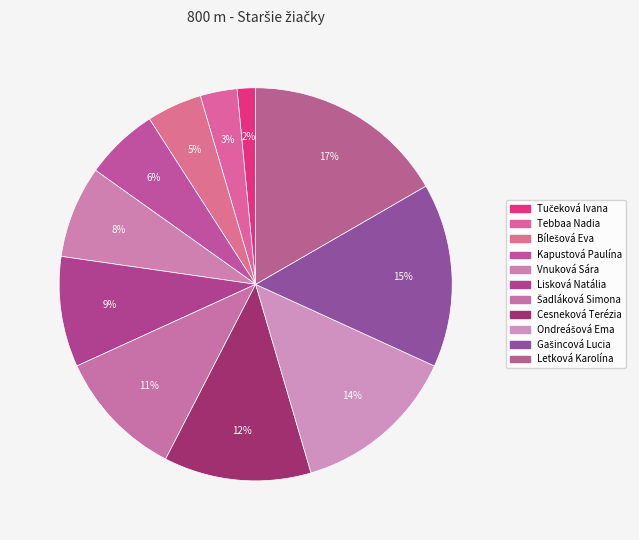

Which category has the smallest portion of the pie?

Tučeková Ivana